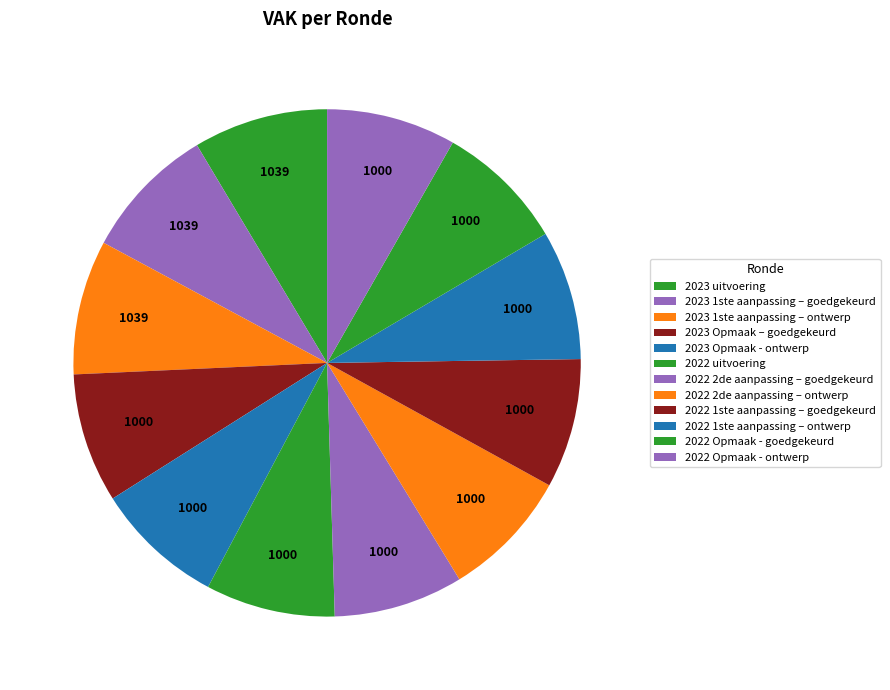

Which has a higher value, 2023 uitvoering or 2022 1ste aanpassing – goedgekeurd?

2023 uitvoering